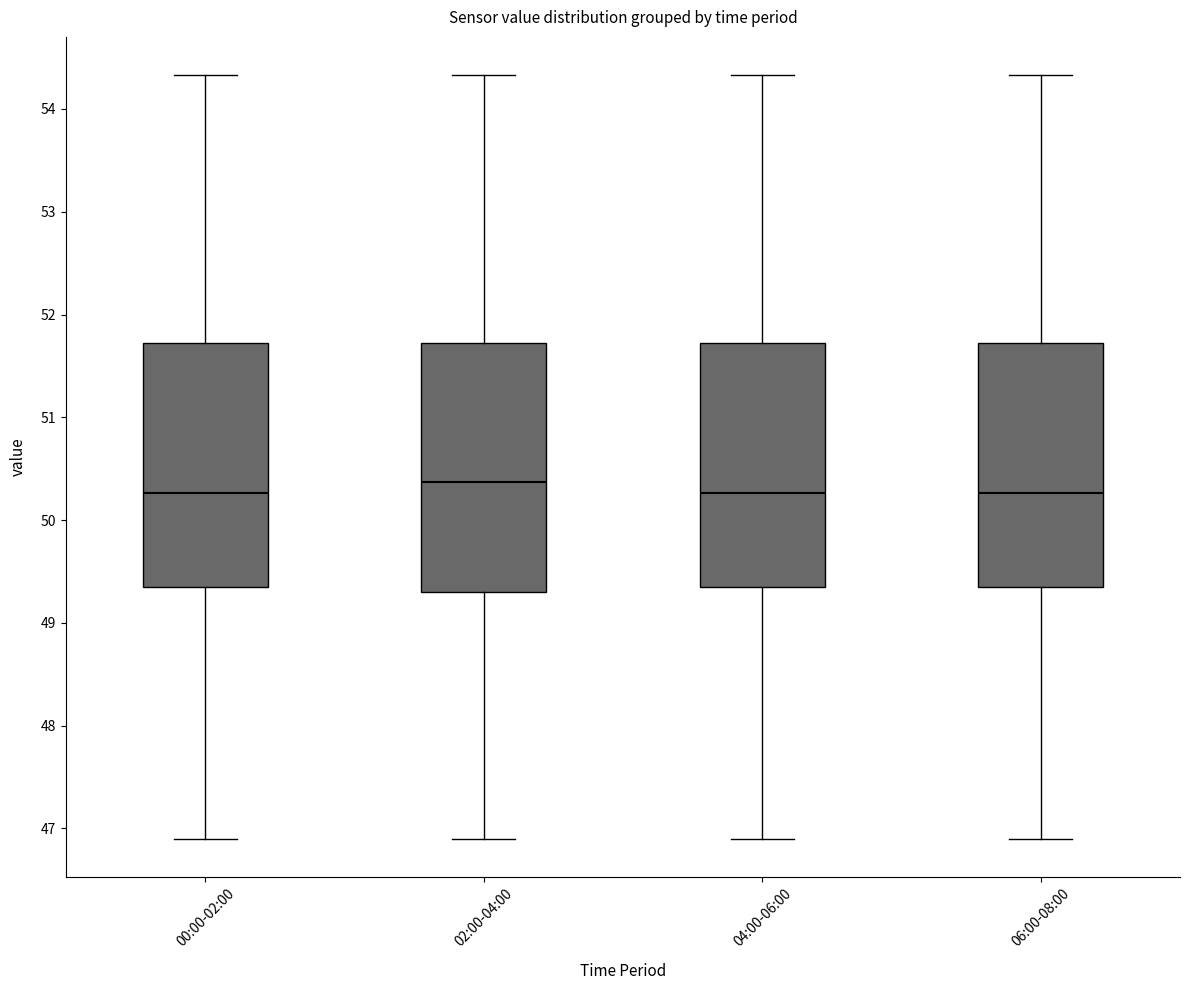

Where does the median line of the box for 06:00-08:00 sit on the y-axis? The values are not printed on the chart, so give them approximately, as read against the axis.

50.3